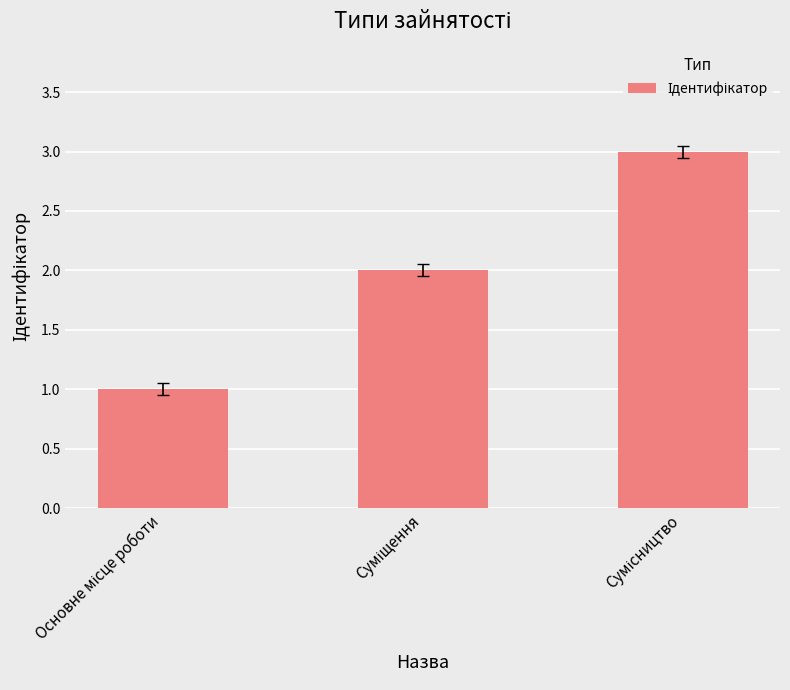

What is the maximum value shown in the chart?

3